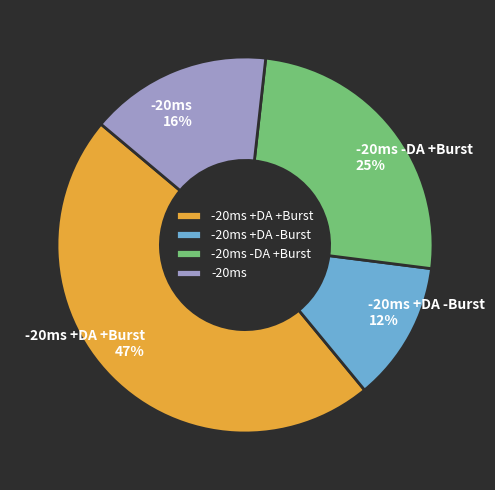

What percentage is the -20ms +DA -Burst slice, to the nearest percent?

12%